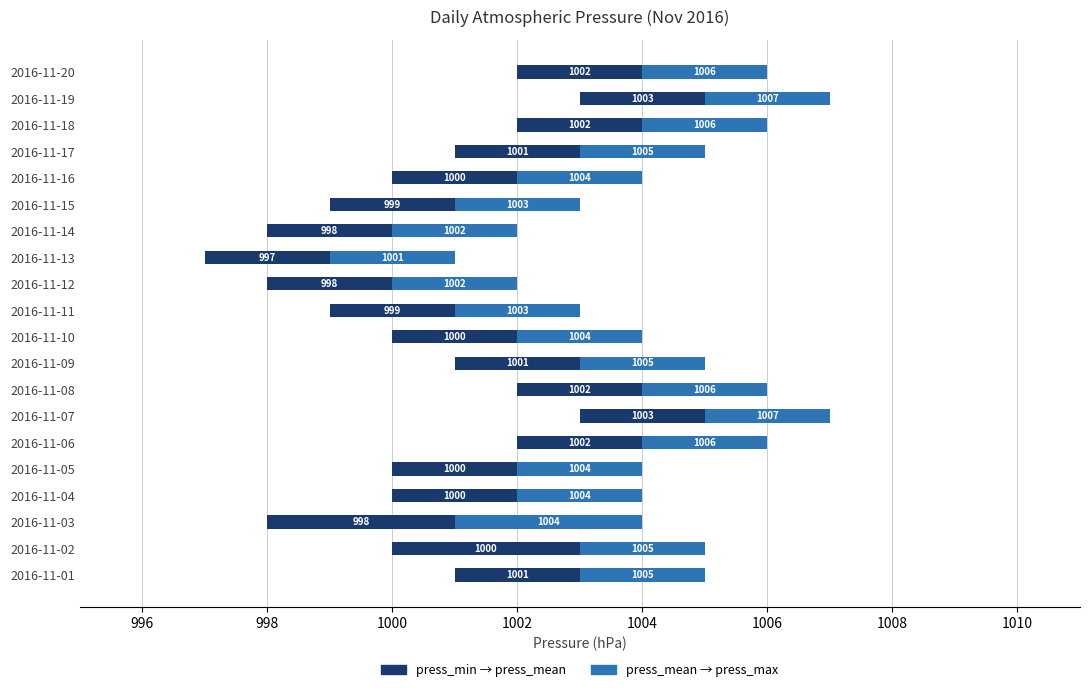

What are all the series names shown in the legend?

press_min → press_mean, press_mean → press_max